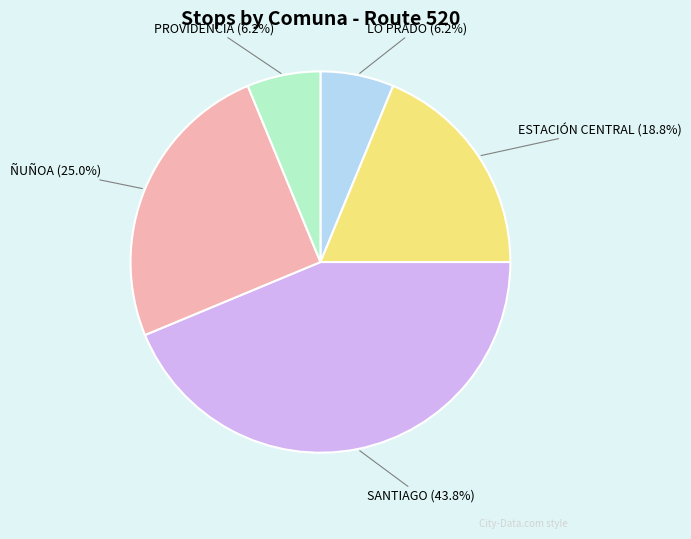

Count the number of slices in the pie.

5